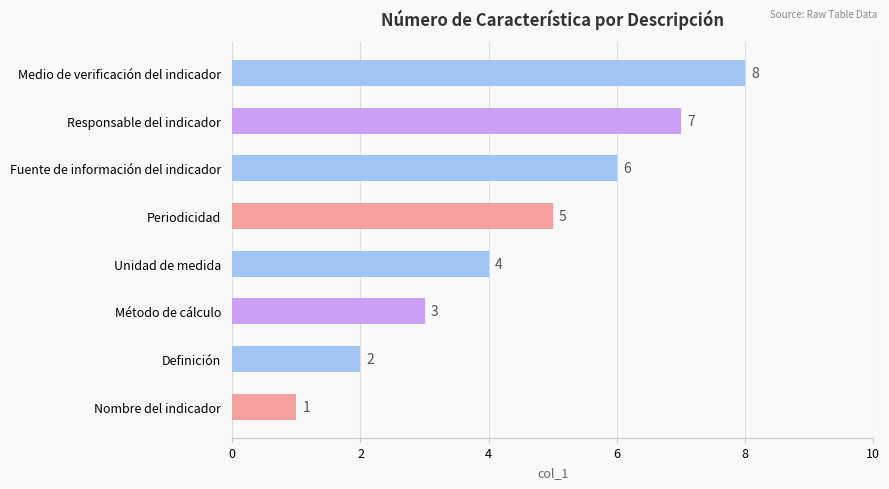

At which label is the value closest to 4?

Unidad de medida